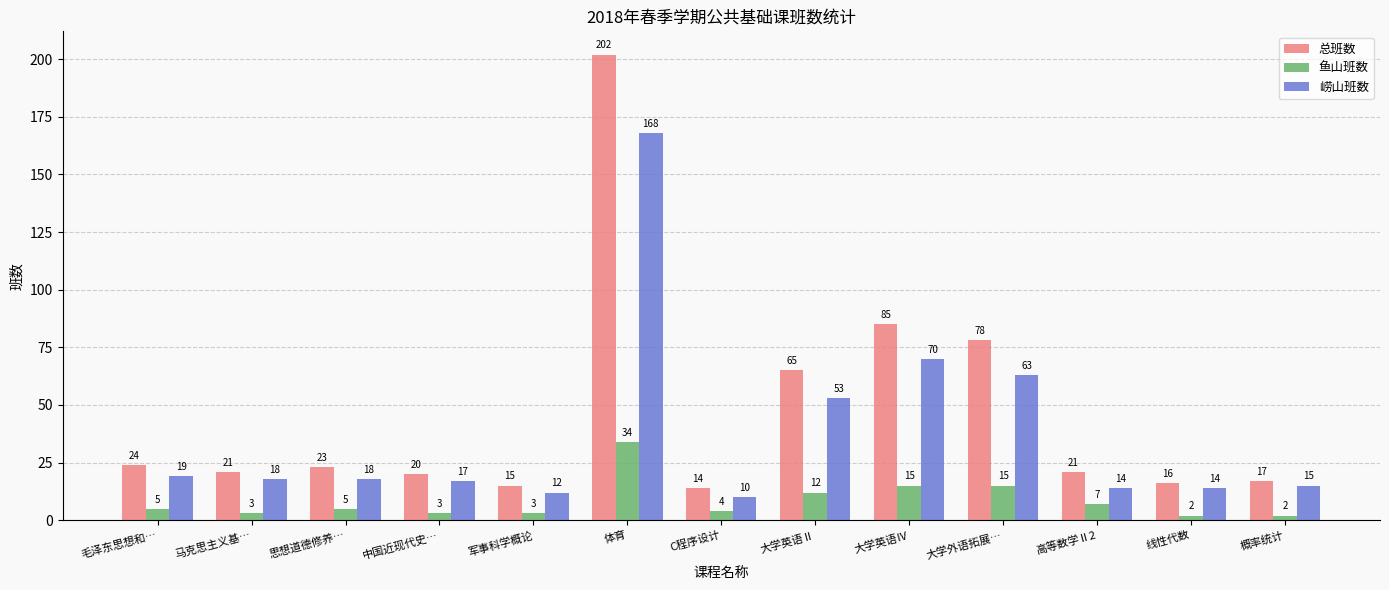

The value of 总班数 at 概率统计 is 17. True or false?

True